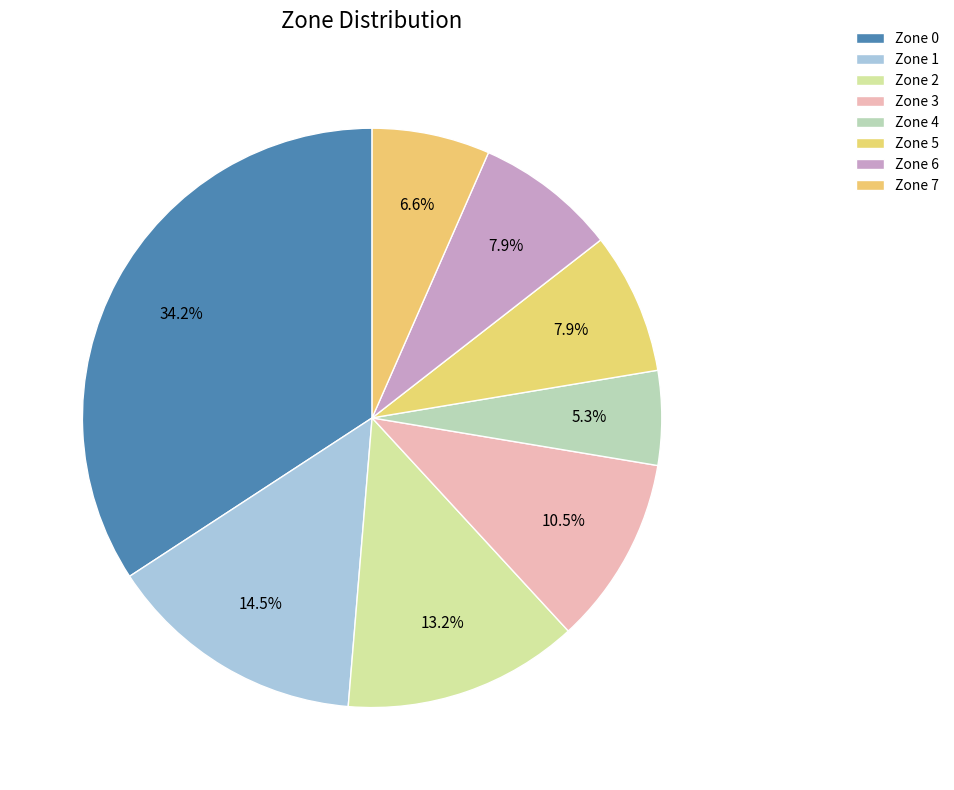

How many segments does this pie chart have?

8